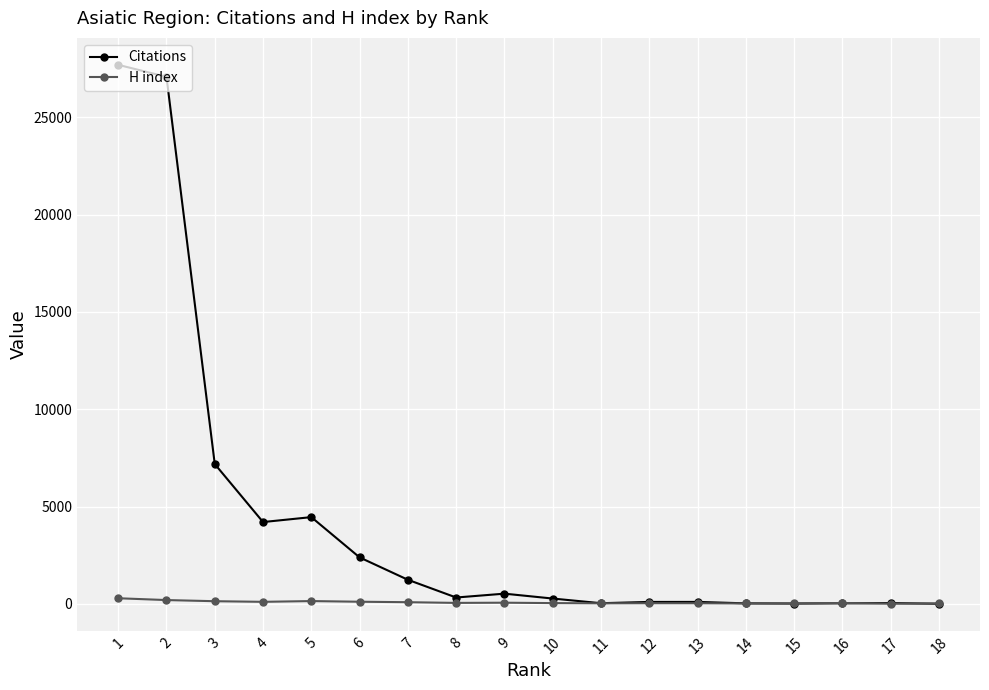

What is the difference between the highest and lowest values at 18?

15